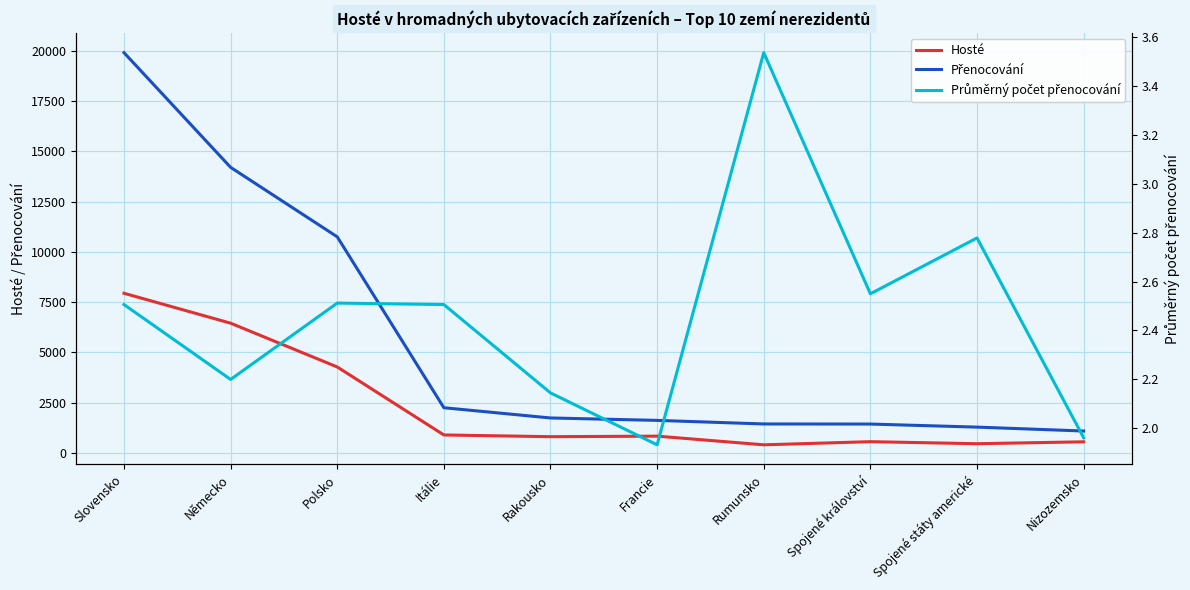

What is the smallest value displayed?

1.9